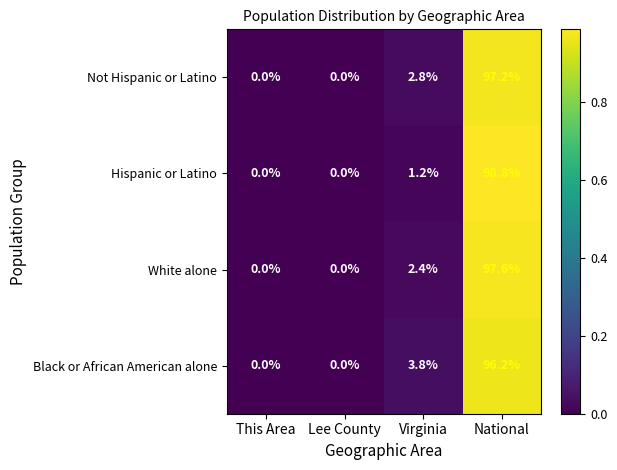

Which series has the widest spread of values?

Hispanic or Latino